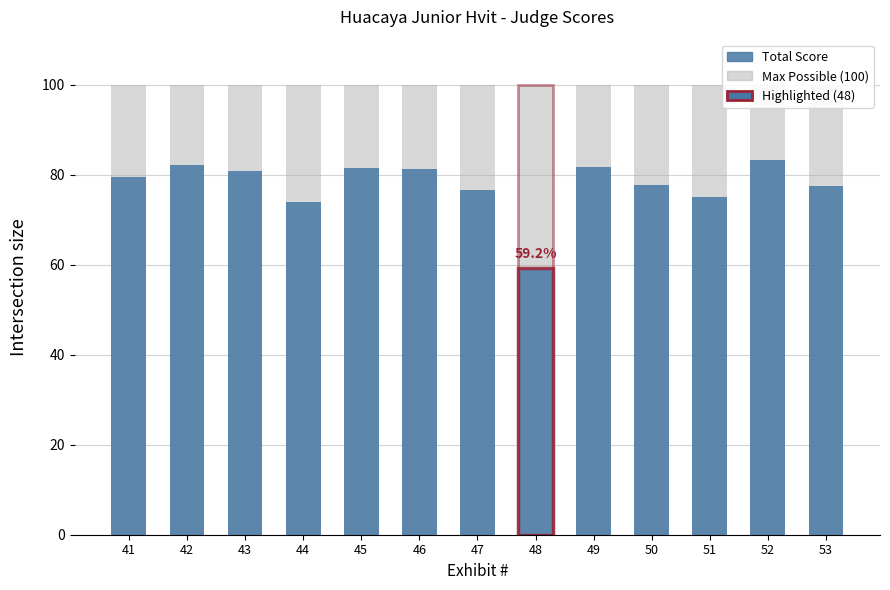

Rank the categories by Total Score value from lowest to highest.

48, 44, 51, 47, 53, 50, 41, 43, 46, 45, 49, 42, 52